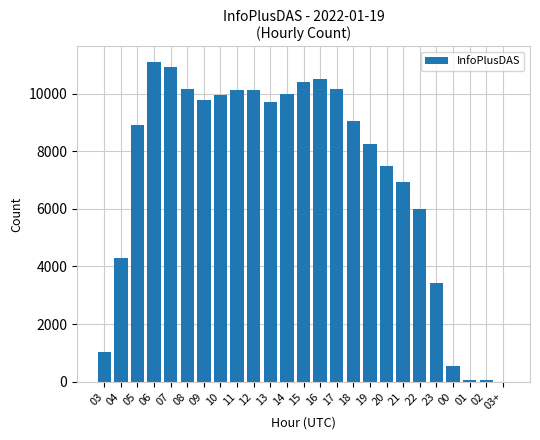

Approximately how many times larger is the value at 10 compared to 13?

1.0